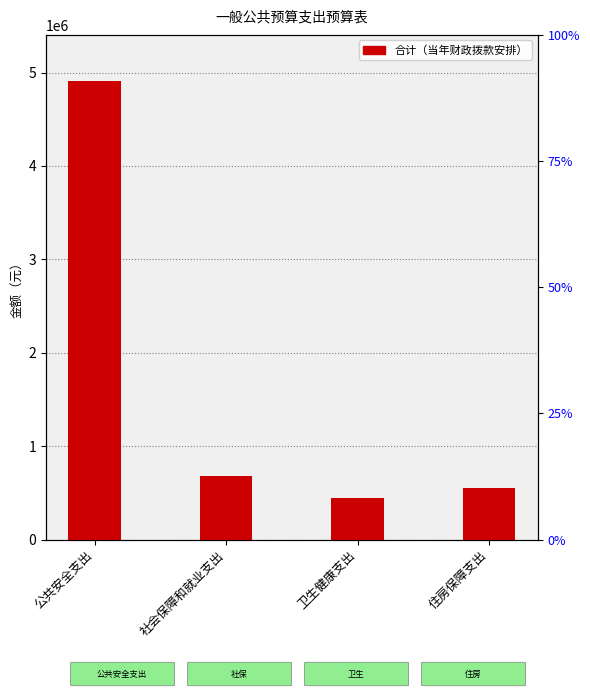

The value at 公共安全支出 is 8230702.0. True or false?

False